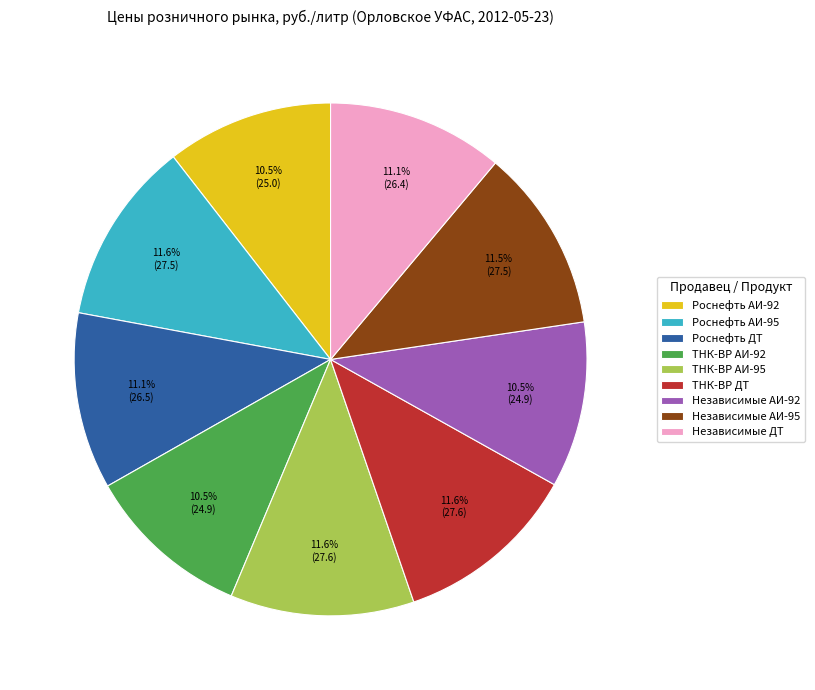

Count the number of slices in the pie.

9